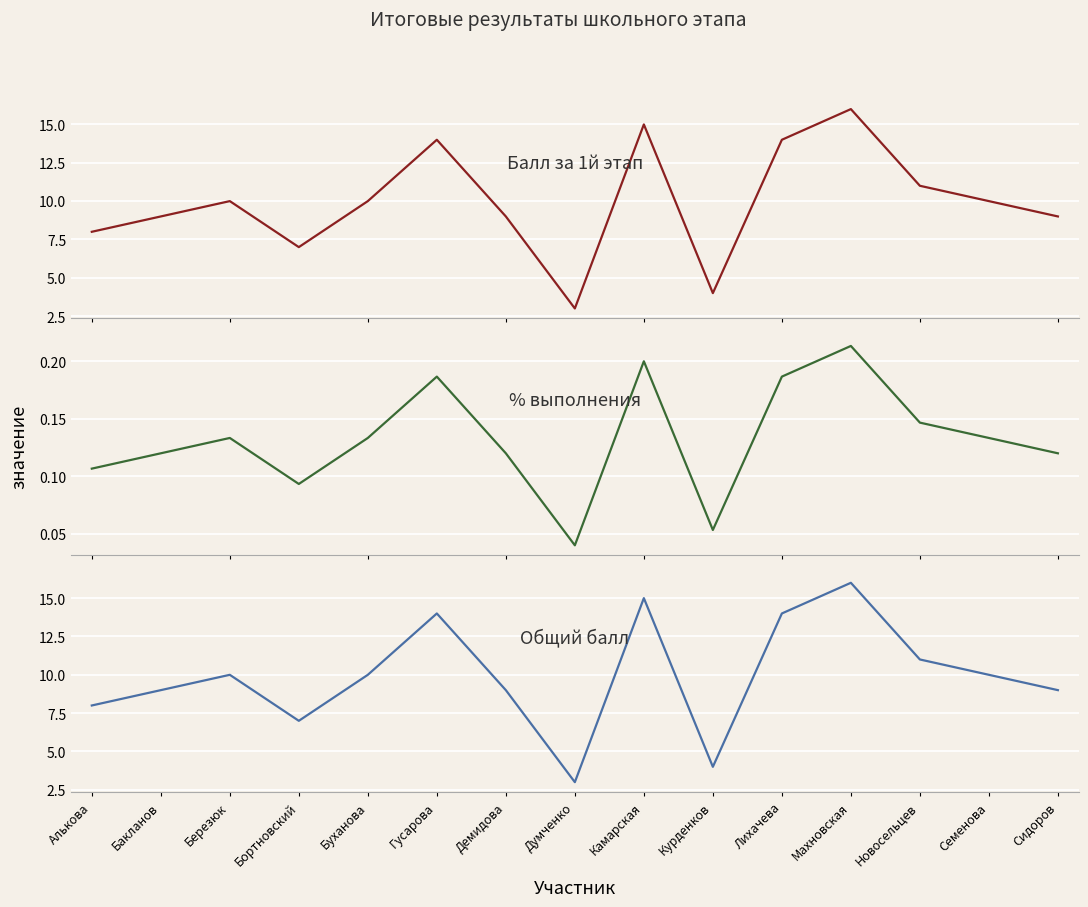

What is the difference between the second highest and second lowest values in the Балл за 1й этап series?

11.0